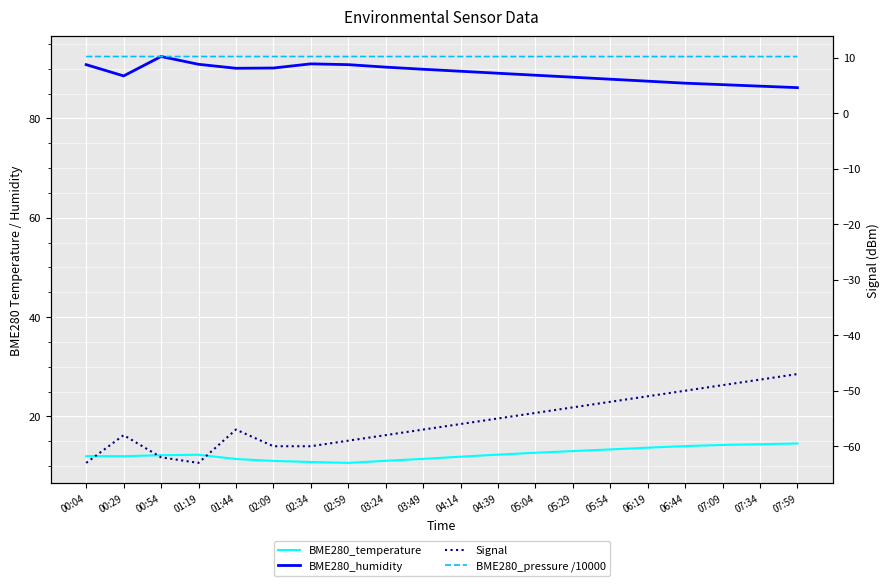

Is the value of BME280_temperature at 03:49 greater than the value of Signal at 06:44?

Yes